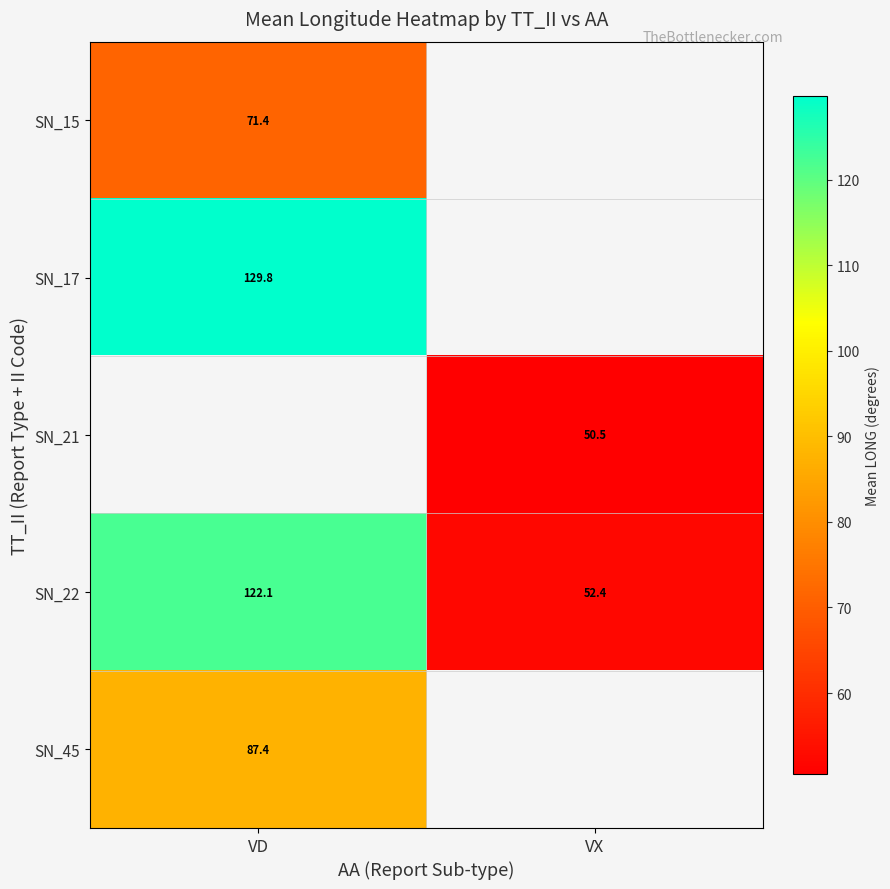

At which label does SN_22 reach its minimum?

VX